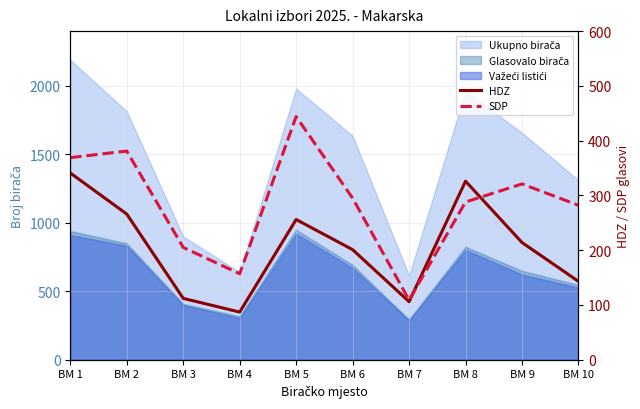

What is the value of the SDP point at the 6th from the left?

295